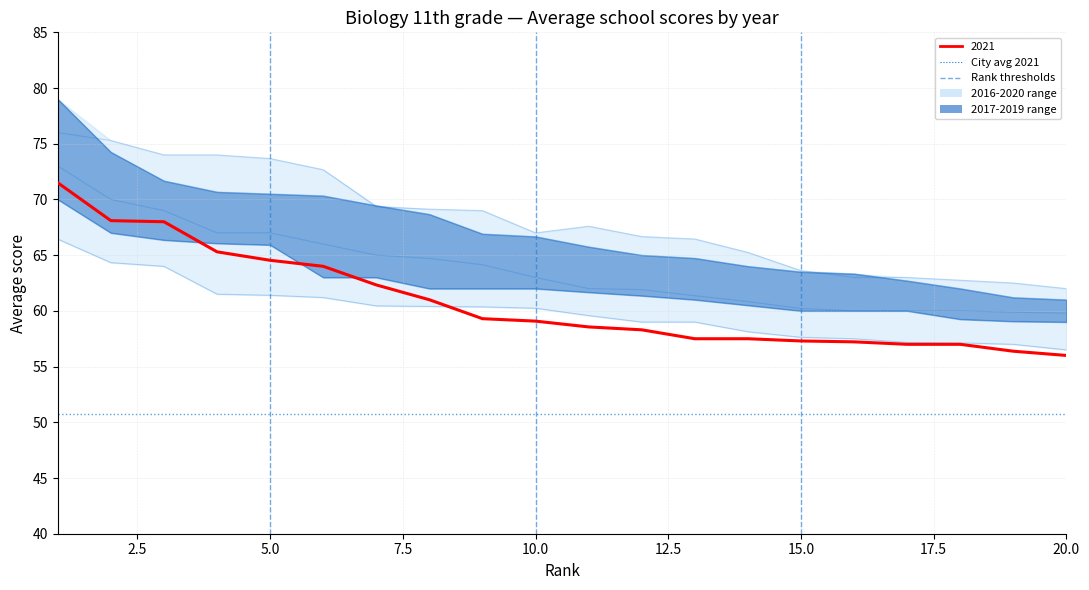

At which category is the sum across all series the highest?

1